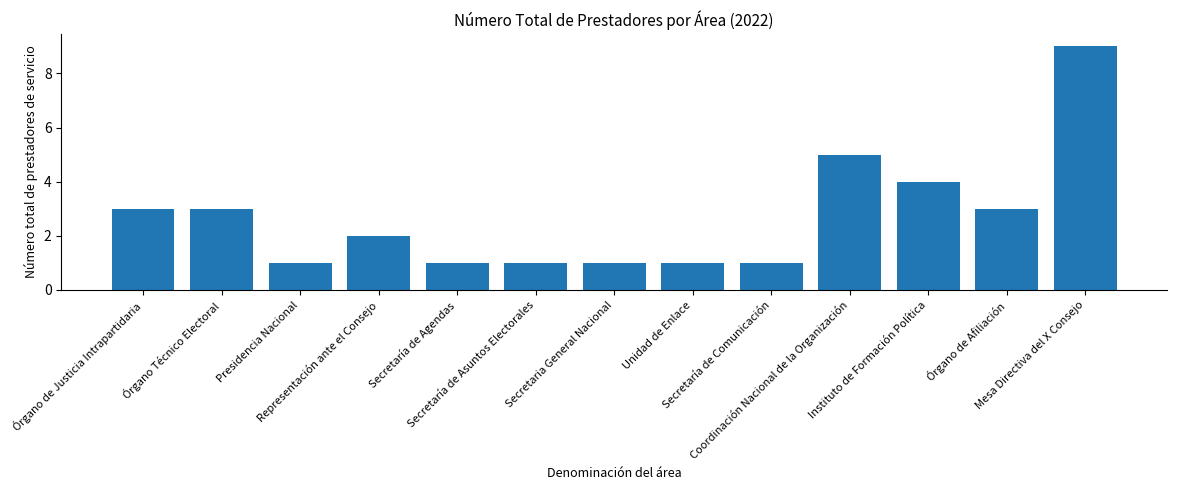

How many bars are there in total?

13